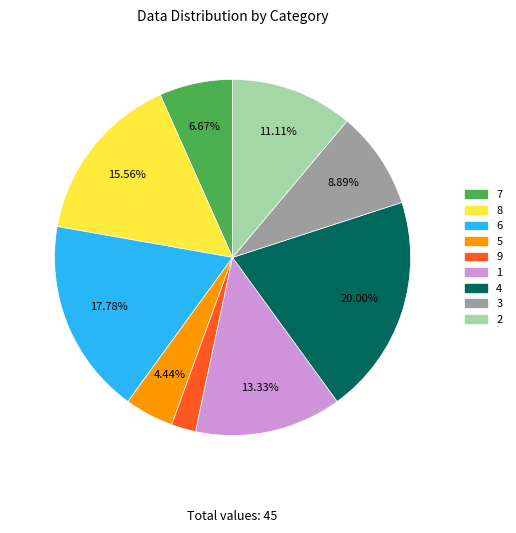

Does 5 account for over 50% of the chart?

No